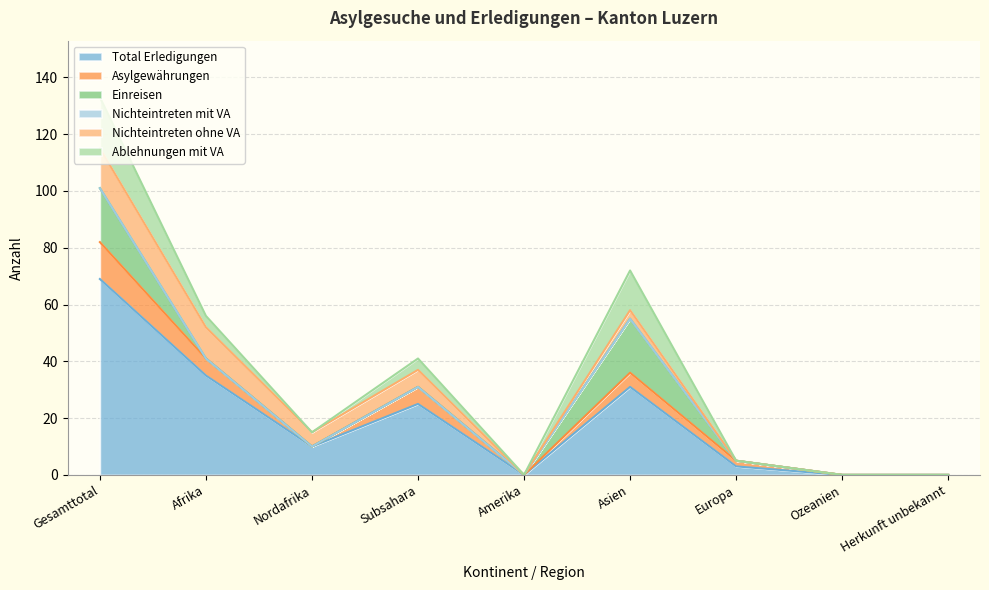

At which category is the sum across all series the highest?

Gesamttotal